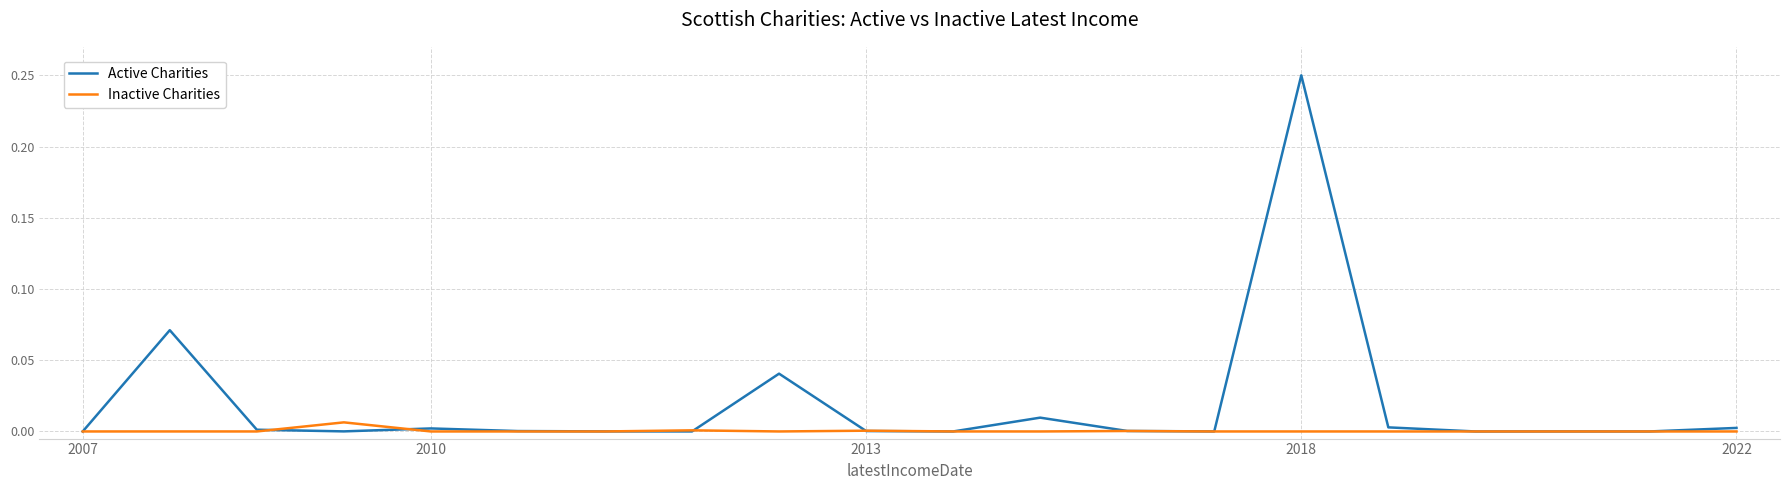

Does the chart have visible grid lines?

Yes